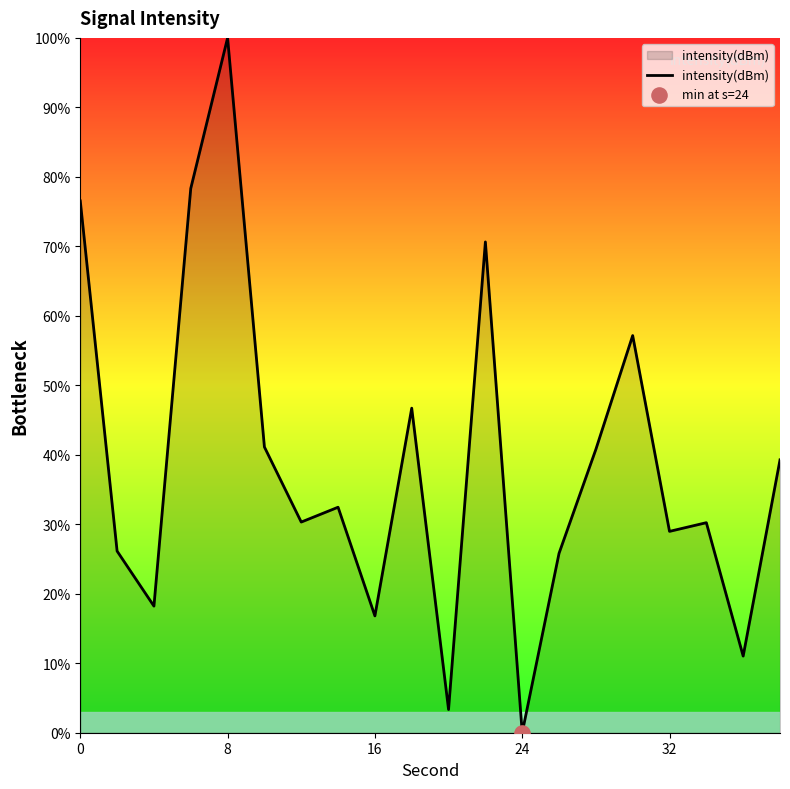

What is the greatest value displayed?

100.0